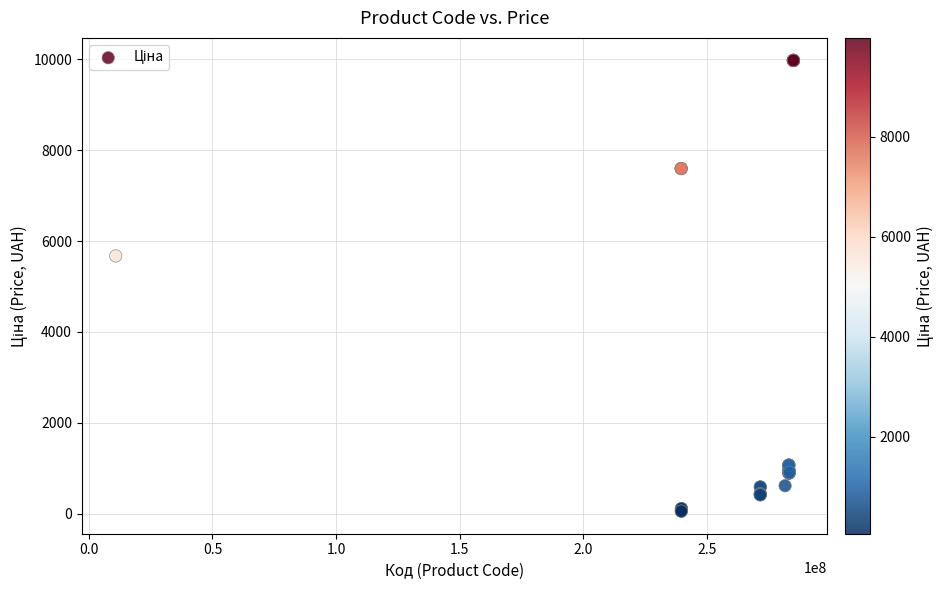

What Y value in the scatter plot is closest to 5016?

5673.8